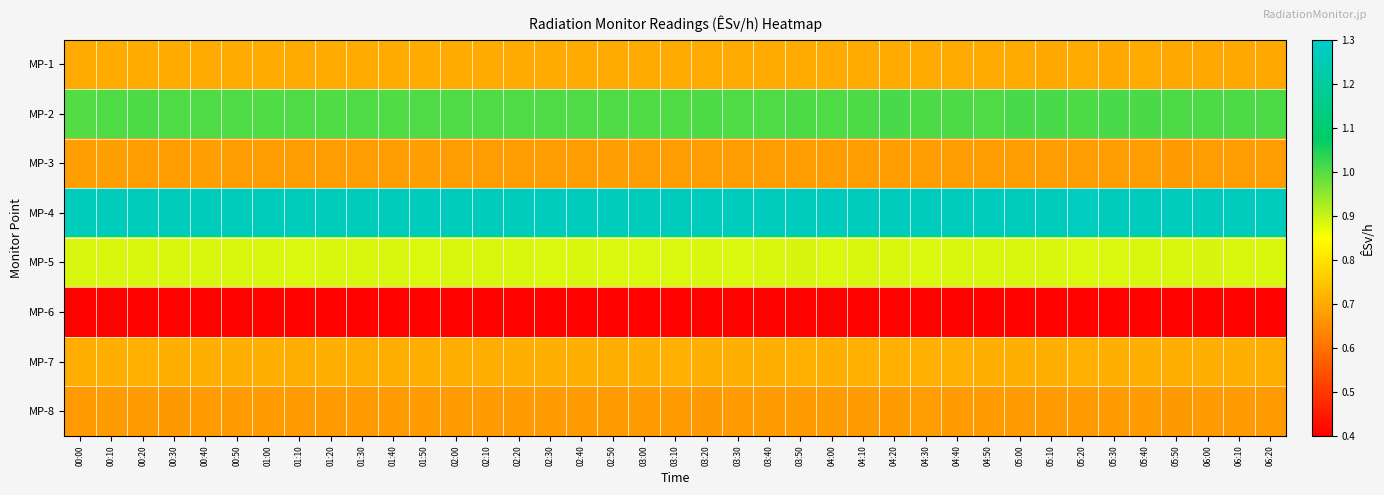

Which series has the widest spread of values?

MP-2